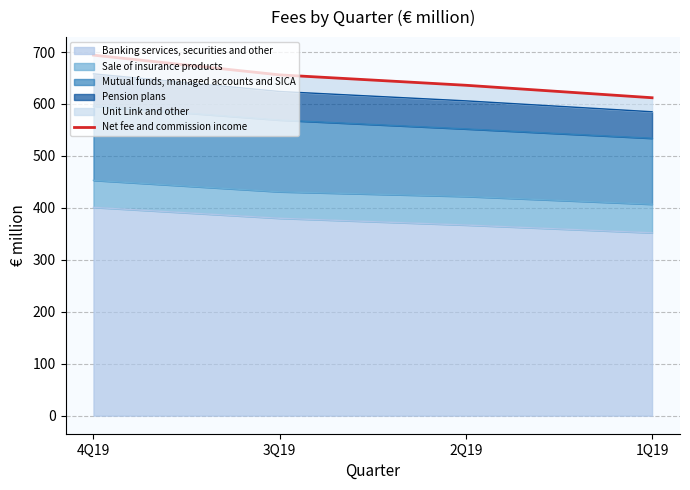

What is the label of the 4th point from the left?

1Q19